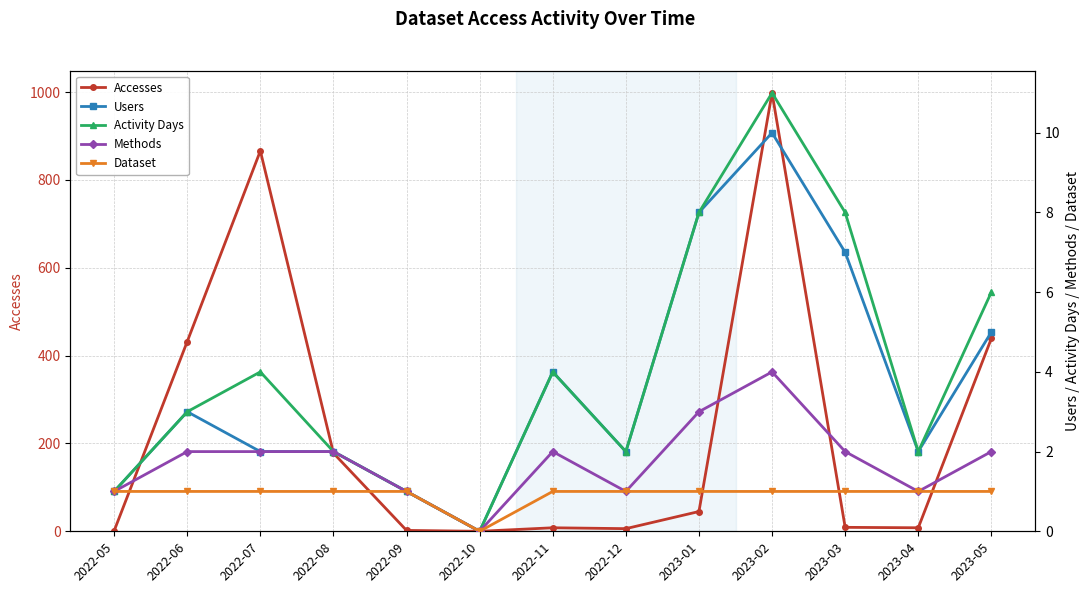

What is the difference between the second highest and second lowest values in the Methods series?

2